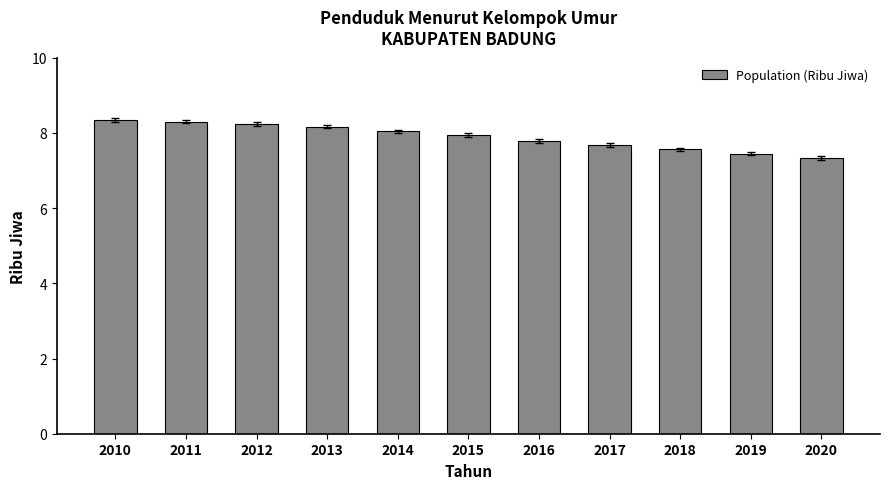

How many bars are there in total?

11